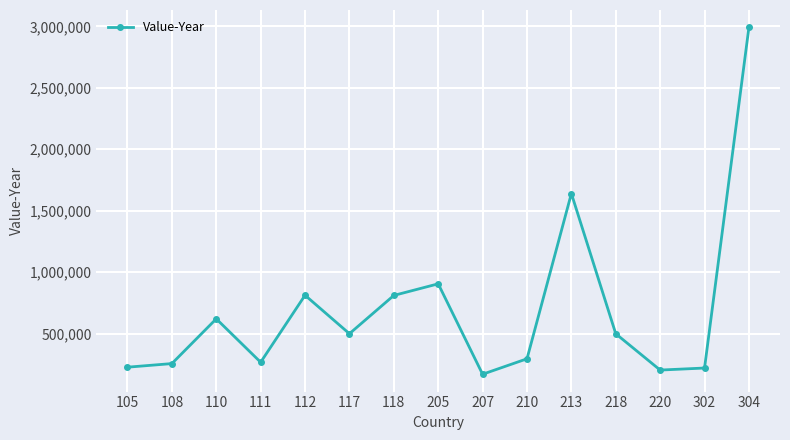

What is the value of the 13th point from the left?

202627